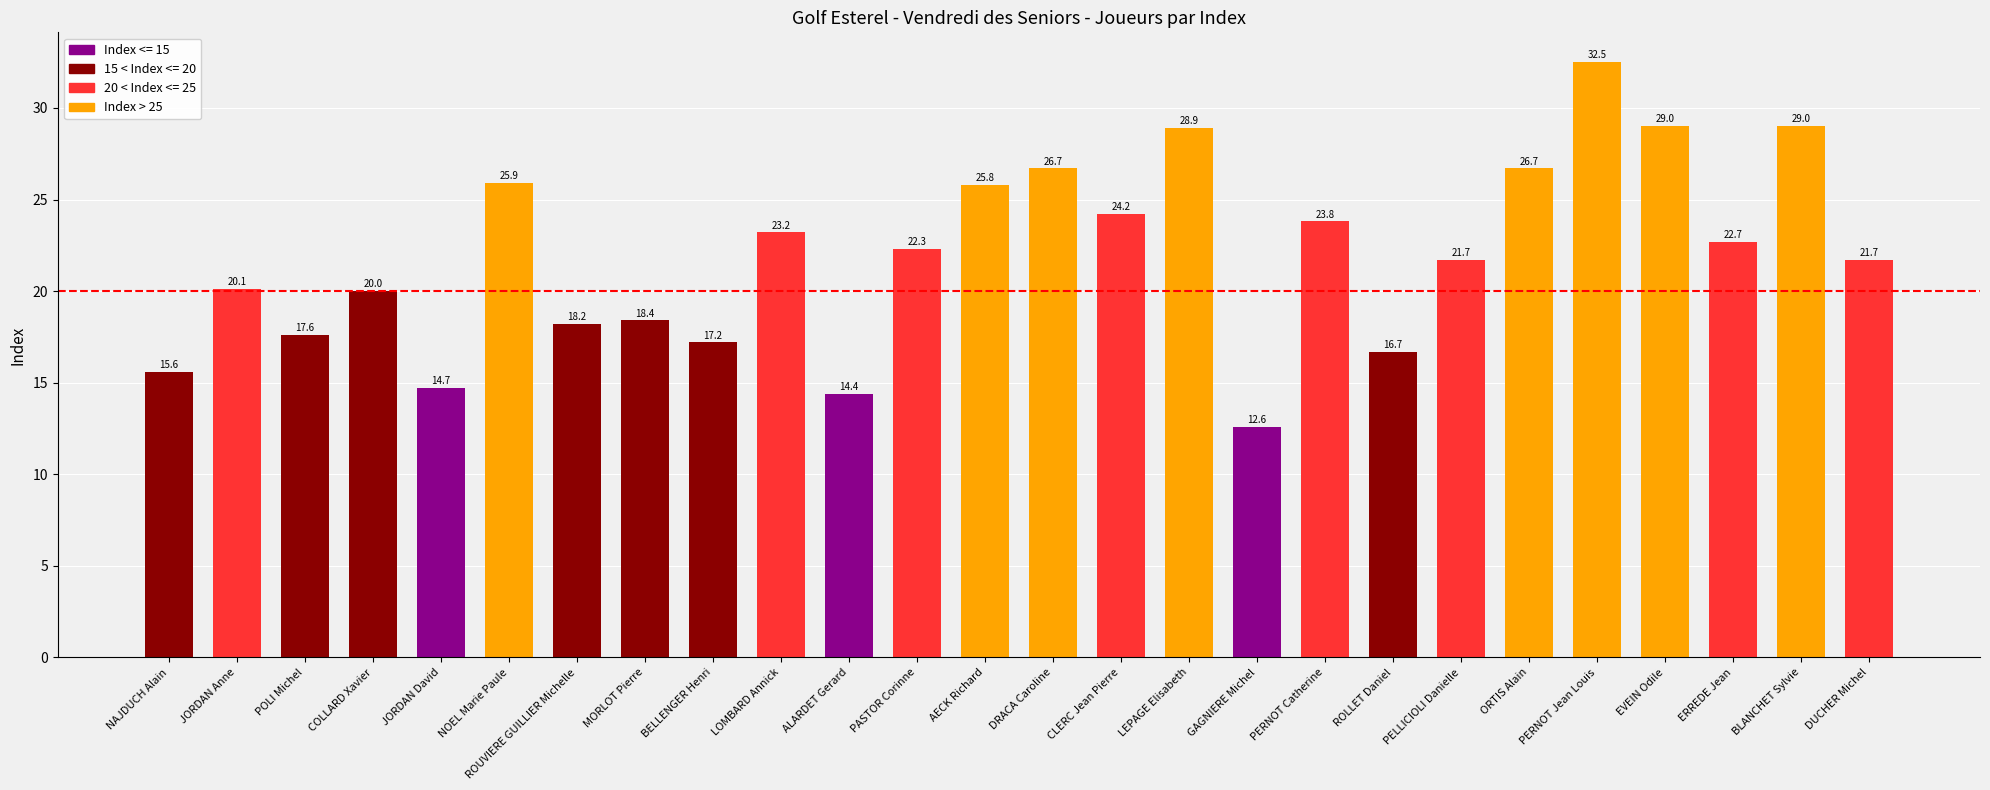

At which label does the data first exceed 22?

NOEL Marie Paule